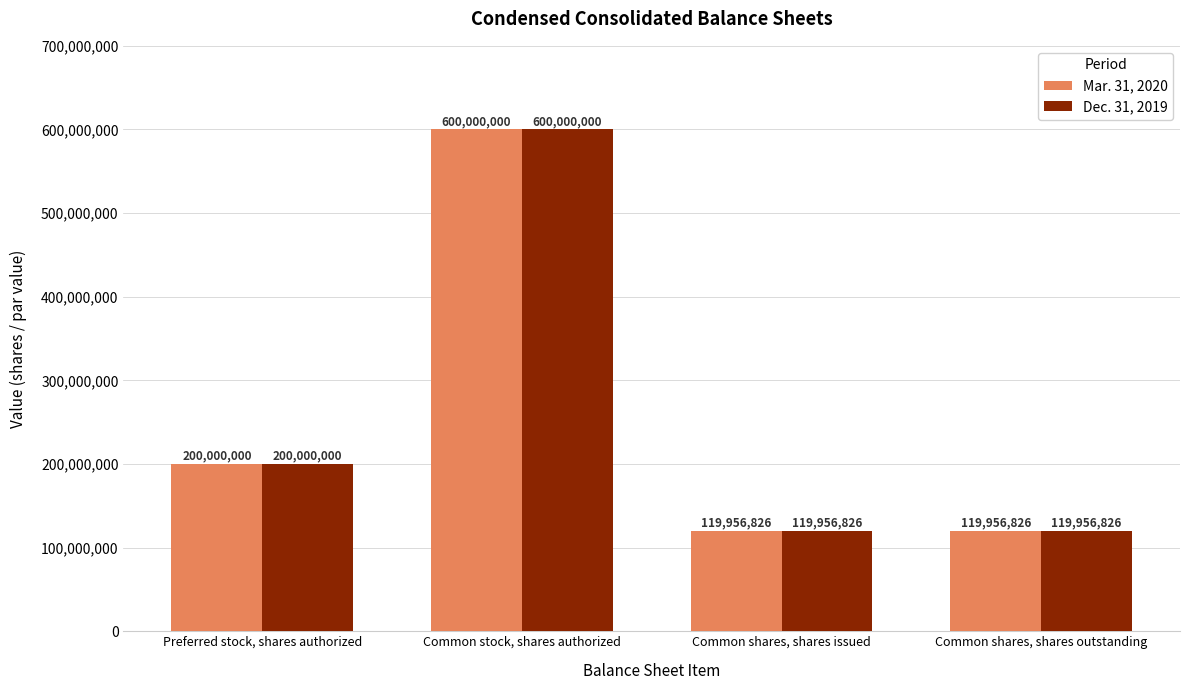

What is the label of the 1st bar from the right?

Common shares, shares outstanding